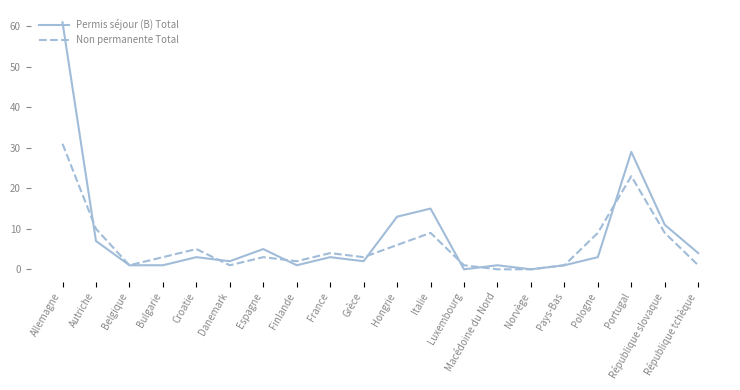

Reading left to right, extract all data points from this chart.

Permis séjour (B) Total: 61	7	1	1	3	2	5	1	3	2	13	15	0	1	0	1	3	29	11	4
Non permanente Total: 31	10	1	3	5	1	3	2	4	3	6	9	1	0	0	1	9	23	9	1